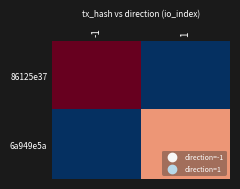

Rank the series by their maximum value, from lowest to highest.

6a949e5a, 86125e37